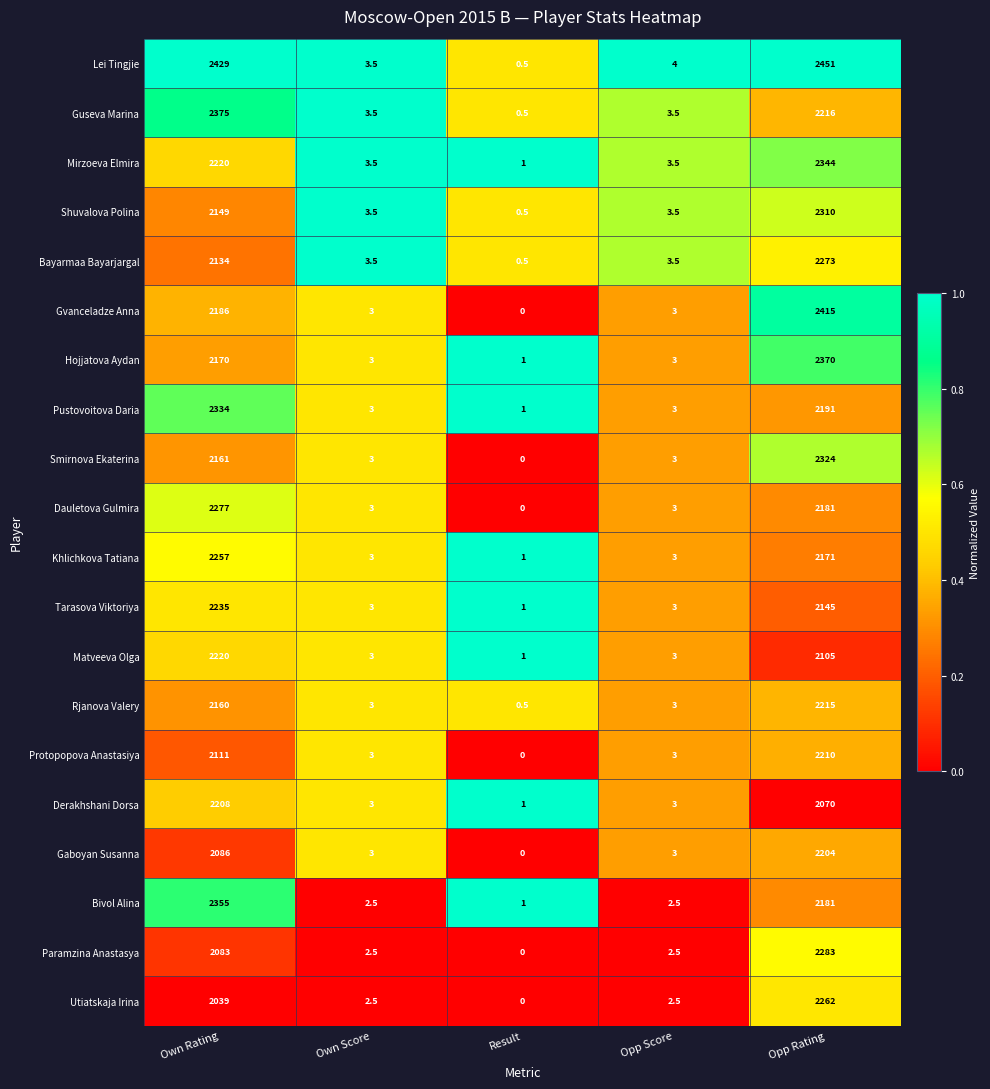

What is the difference between the Shuvalova Polina values at Own Rating and Opp Score?

2145.5